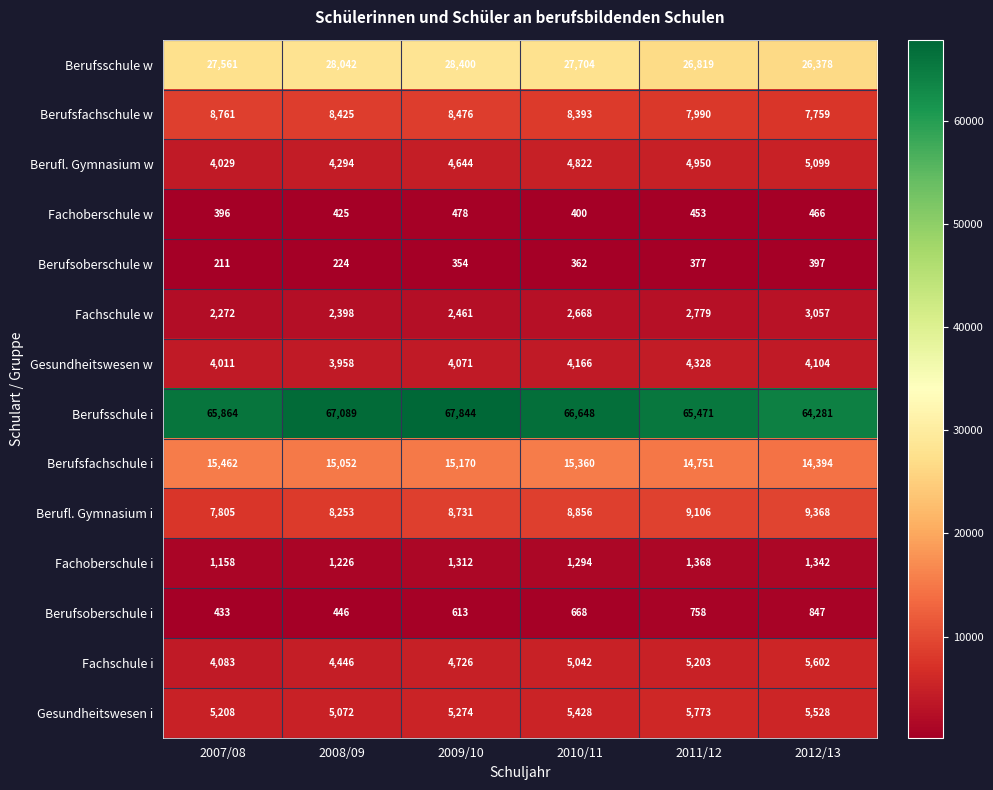

True or false: Berufsoberschule i has a value of 847 at 2012/13.

True